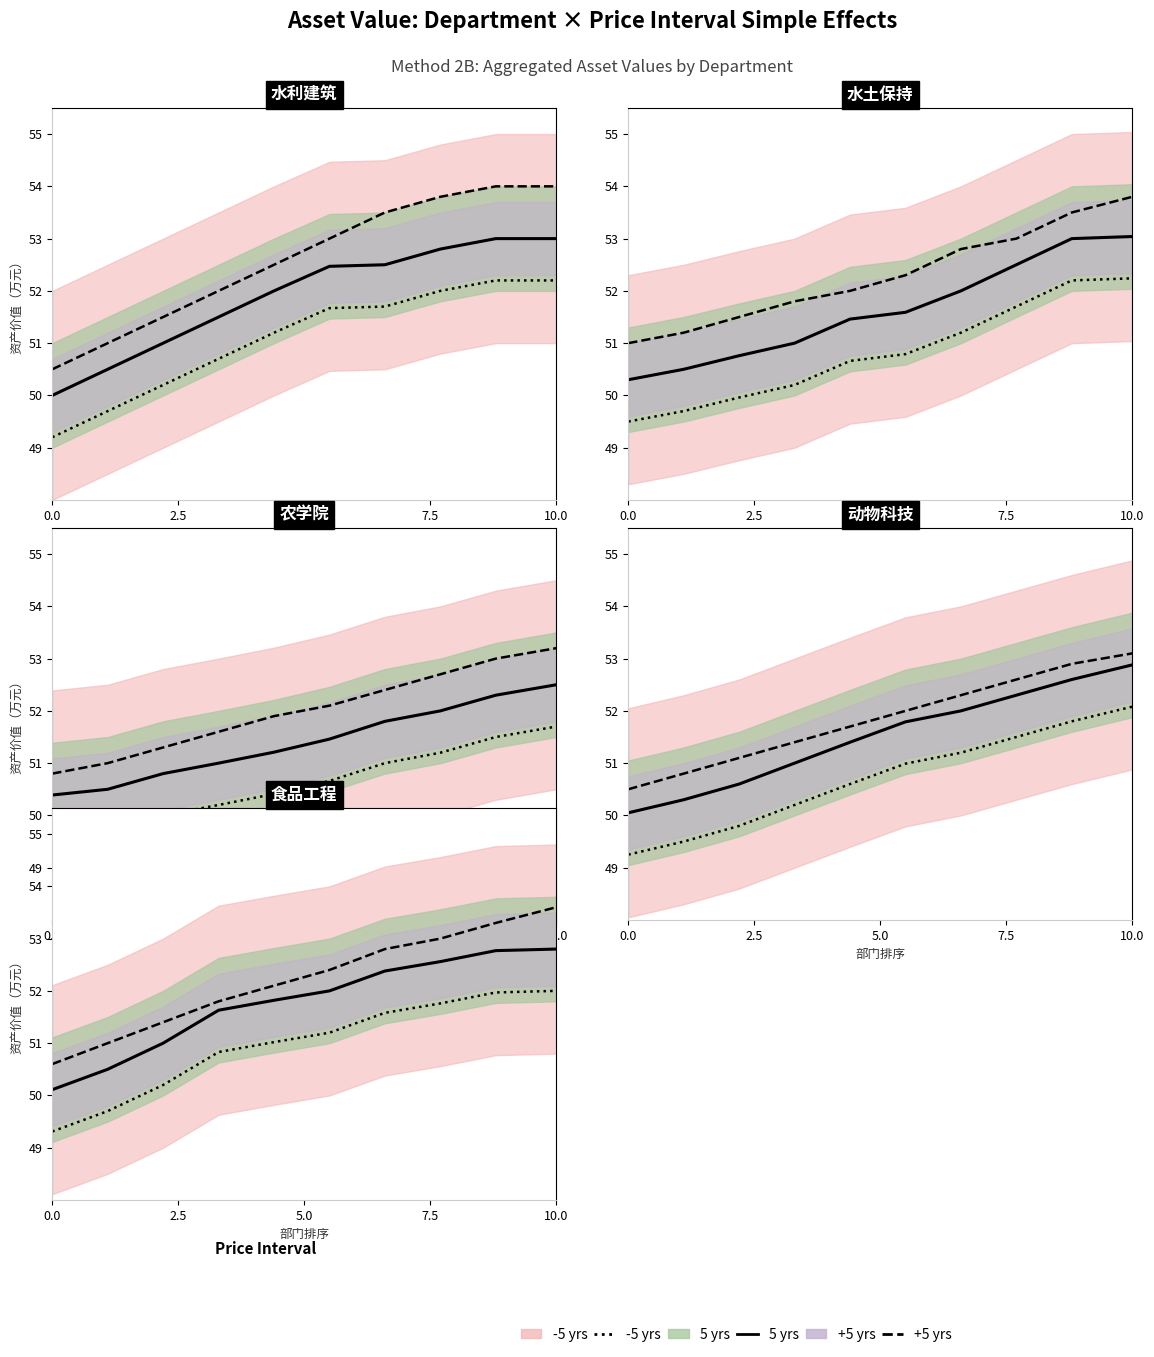

What is the average value of the -5 yrs line series?

51.0